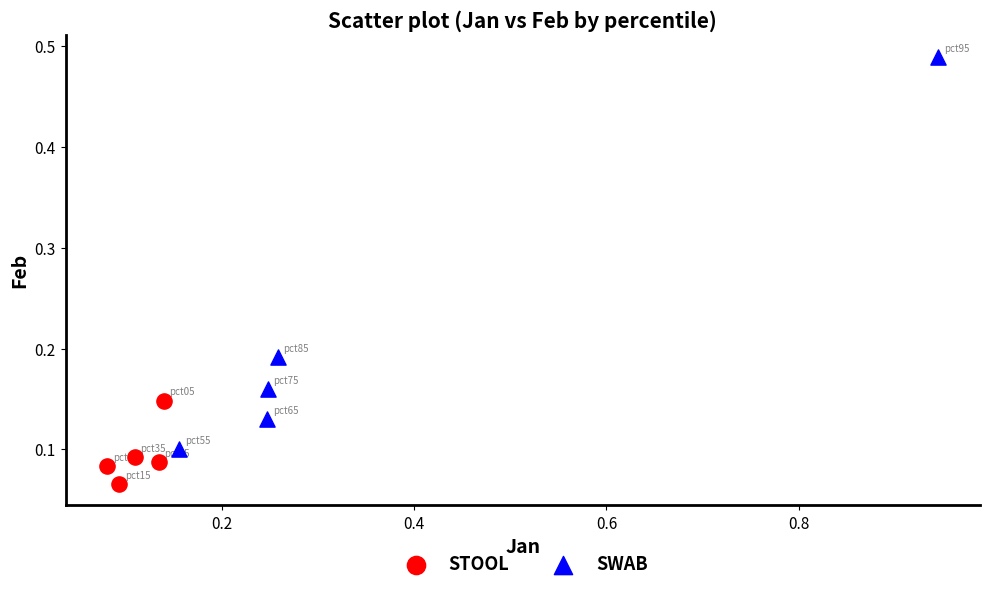

Which series has the widest spread of Y values?

SWAB